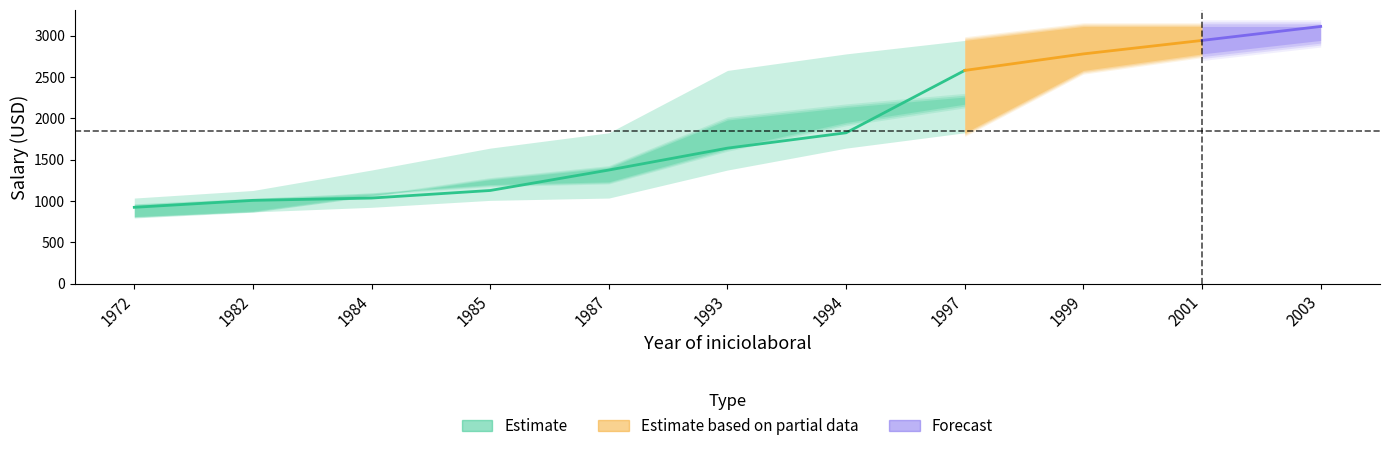

True or false: salariomensual_hi and sobresueldo_lo cross at least once.

False